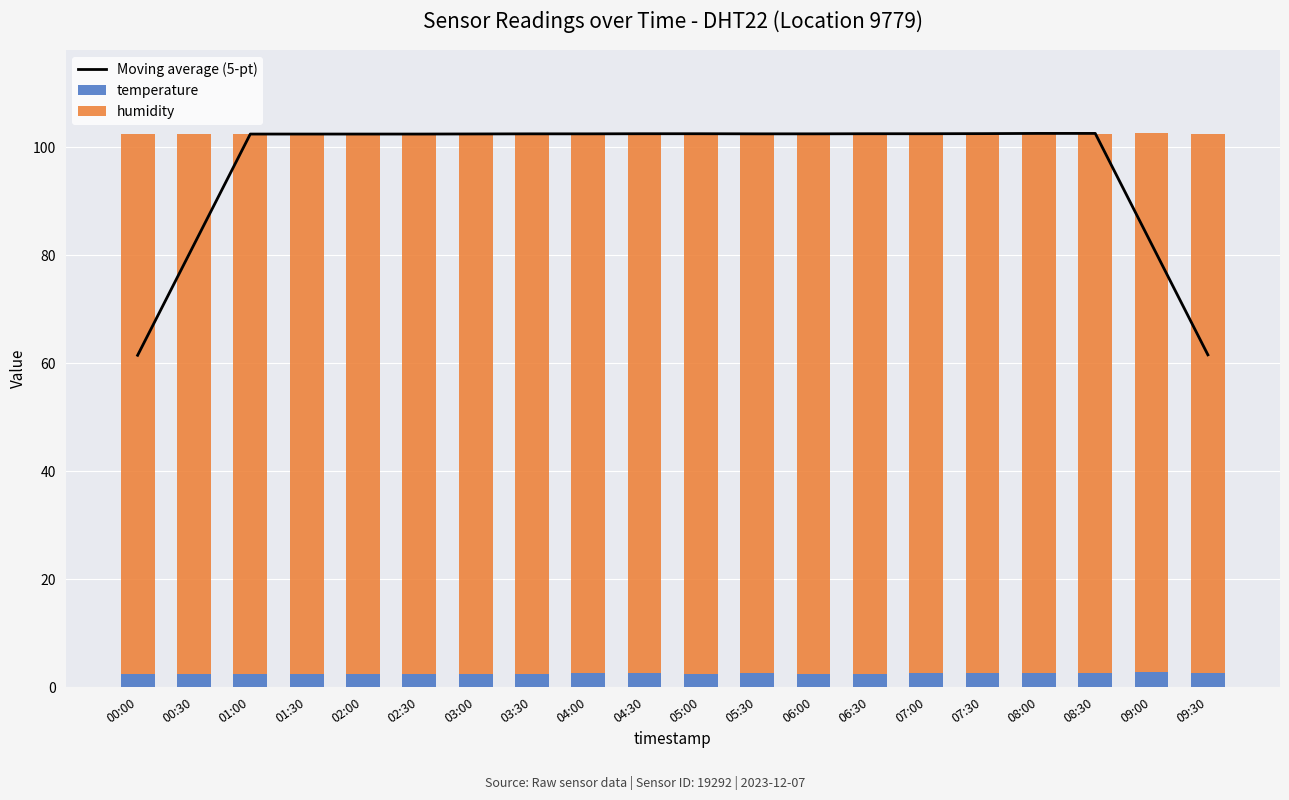

Rank the categories by humidity value from highest to lowest.

00:00, 00:30, 01:00, 01:30, 02:00, 02:30, 03:00, 03:30, 04:00, 04:30, 05:00, 05:30, 06:00, 06:30, 07:00, 07:30, 08:00, 08:30, 09:00, 09:30